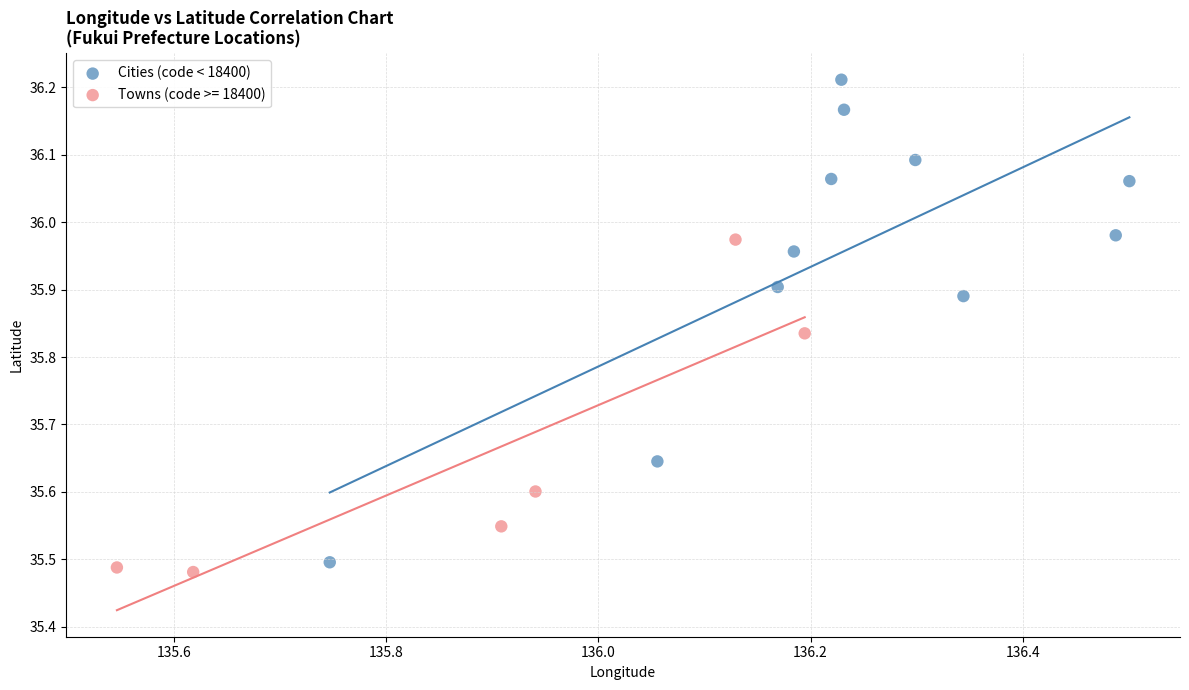

Which series reaches the maximum Y coordinate?

Cities (code < 18400)